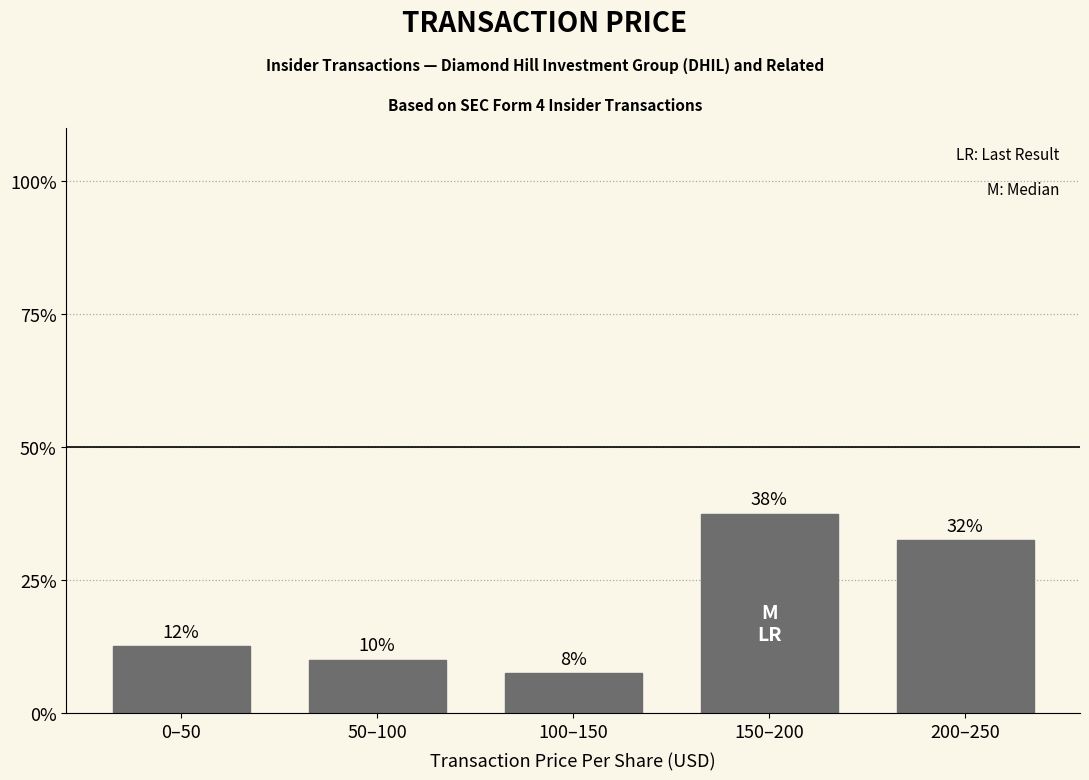

Are the bars horizontal?

No